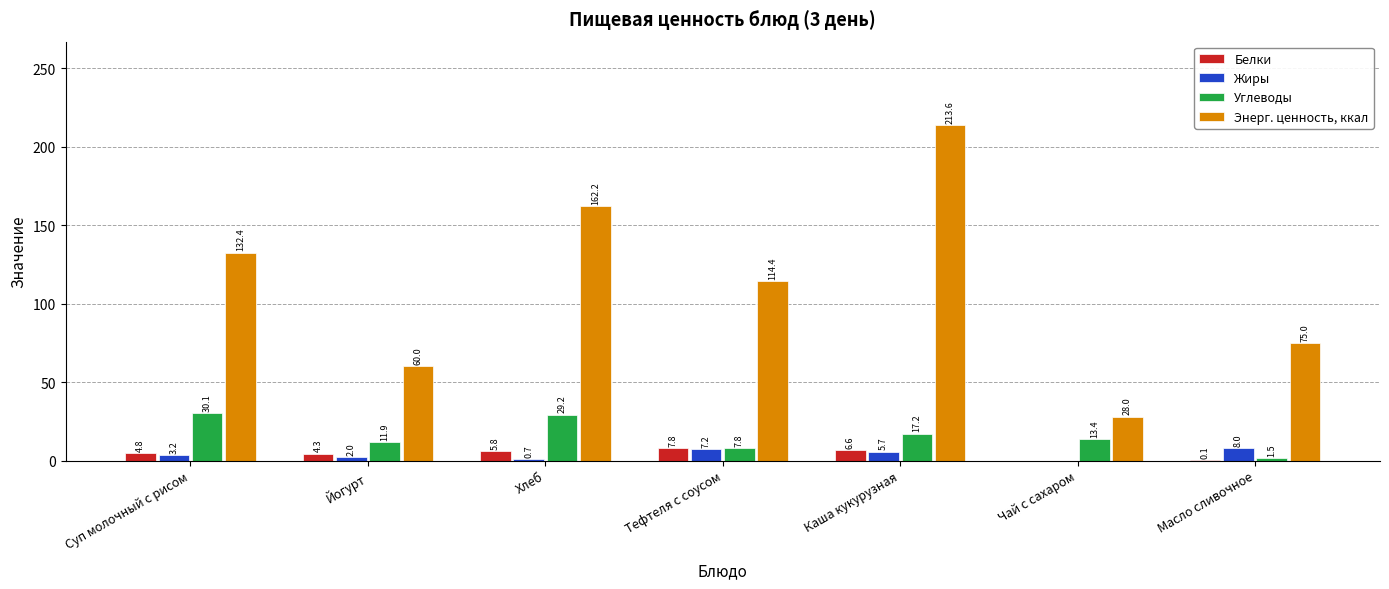

Is it true that Белки equals 5.8 at Хлеб?

True